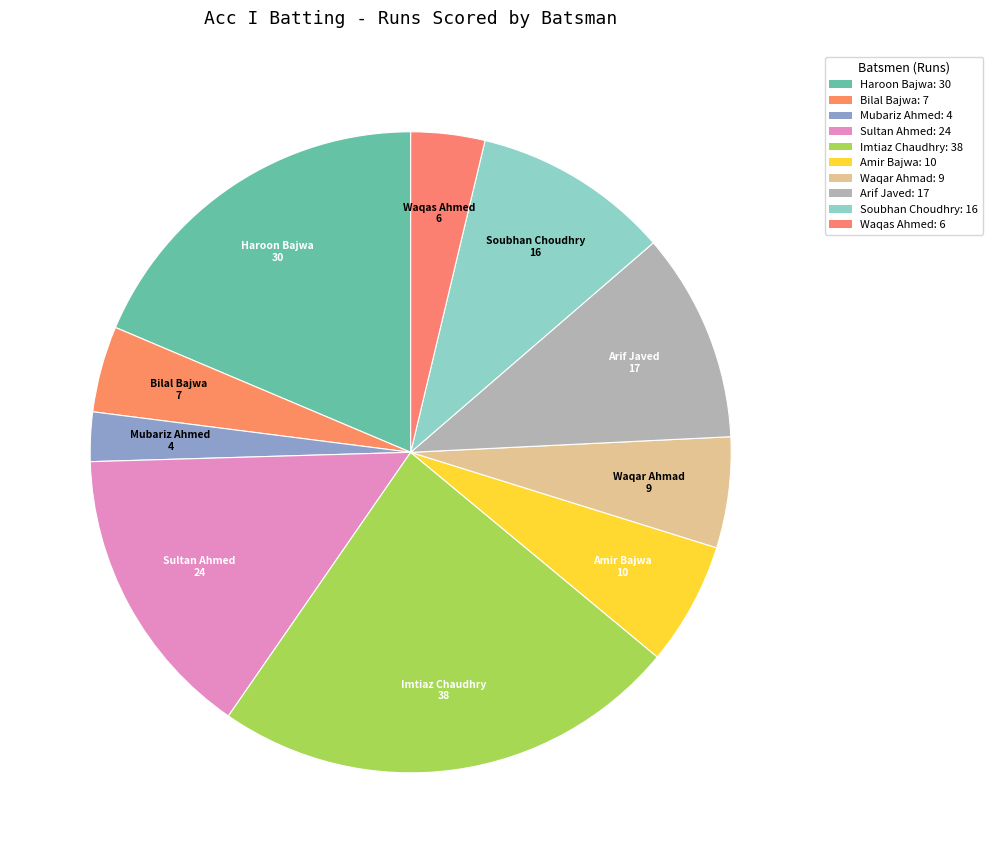

How many segments does this pie chart have?

10